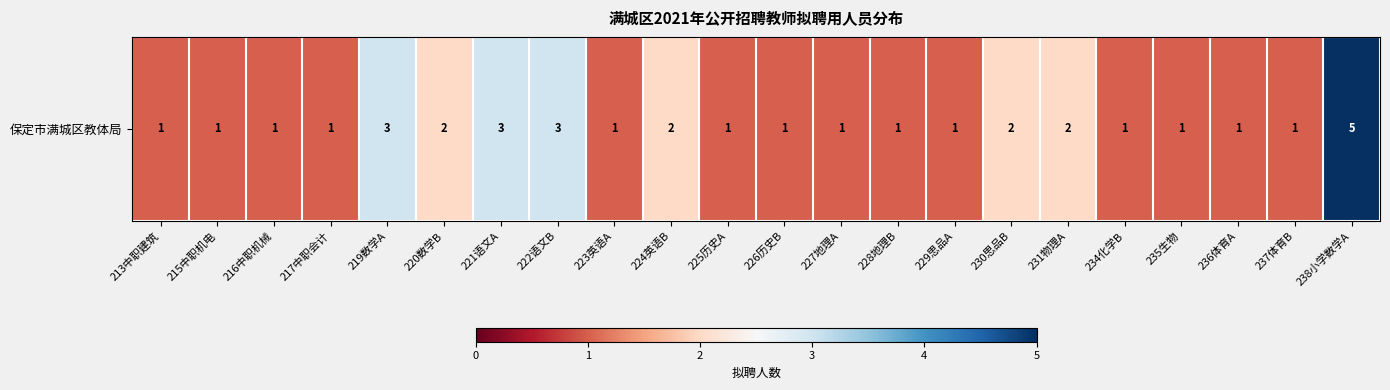

Approximately how many times larger is the value at 228地理B compared to 236体育A?

1.0